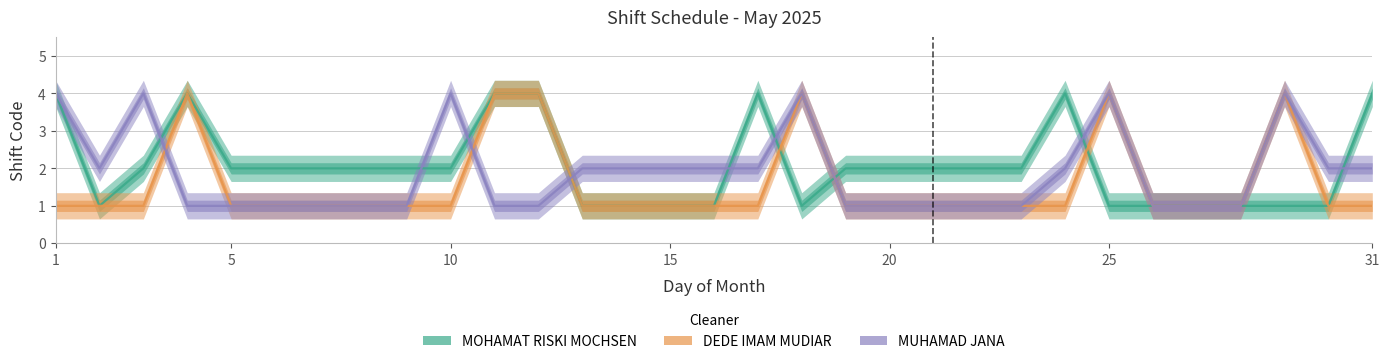

How many data points in DEDE IMAM MUDIAR are above 1?

6